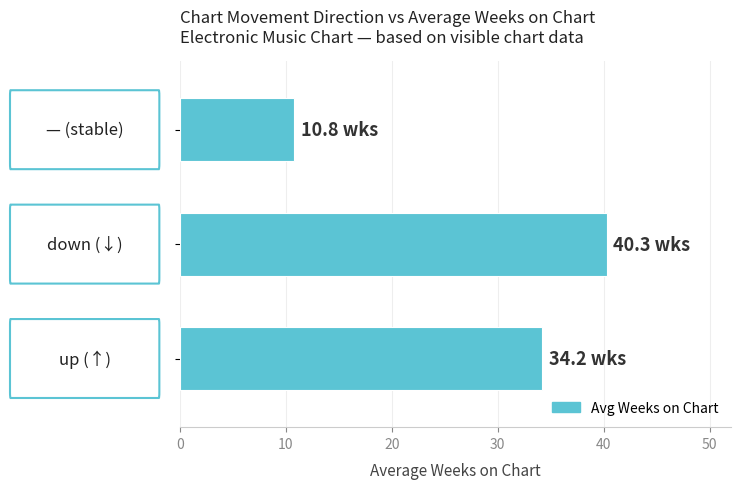

What is the greatest value displayed?

40.3